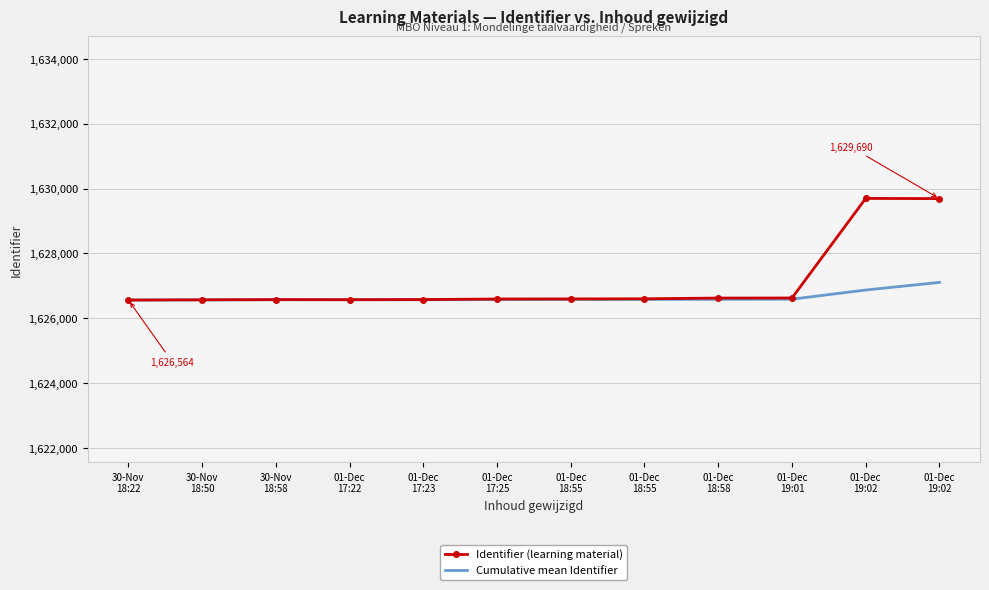

Which series changed the most between 30-Nov
18:22 and 01-Dec
18:58?

Identifier (learning material)